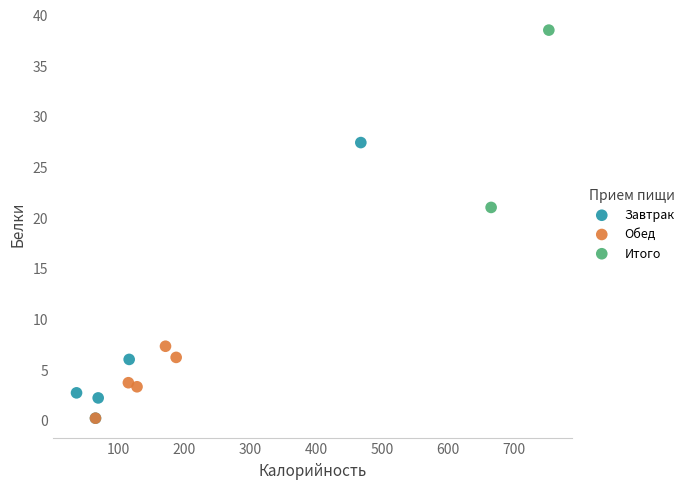

Which series has the largest Y range (max minus min)?

Завтрак